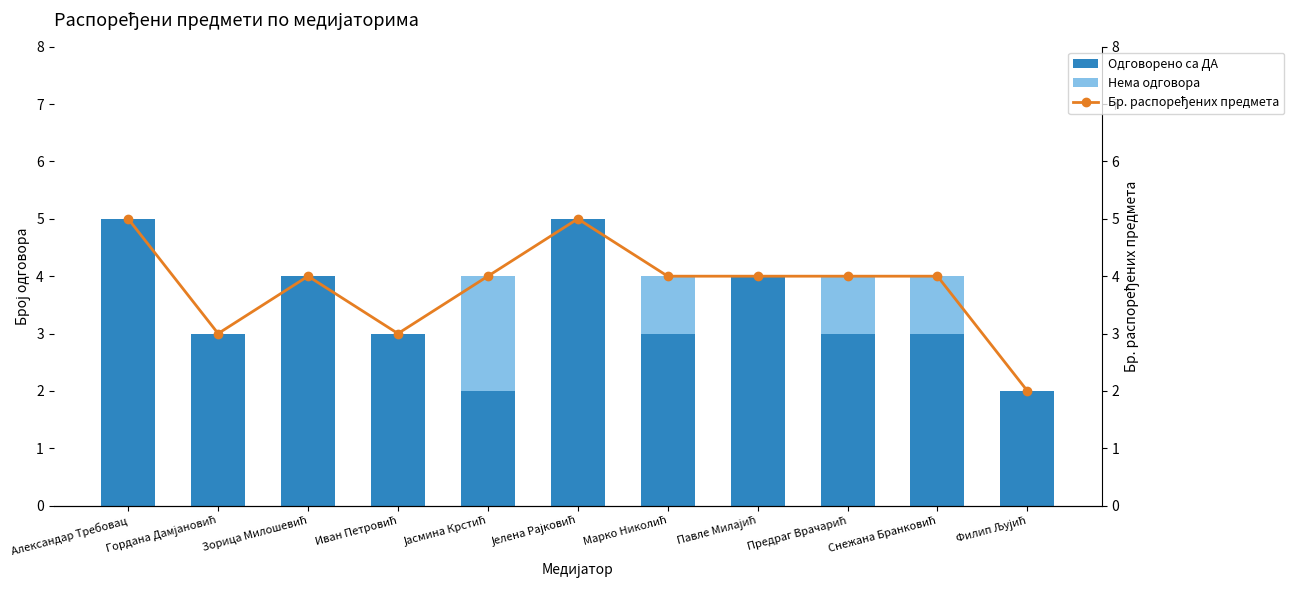

Is the value of Бр. распоређених предмета at Јасмина Крстић greater than the value of Нема одговора at Снежана Бранковић?

Yes